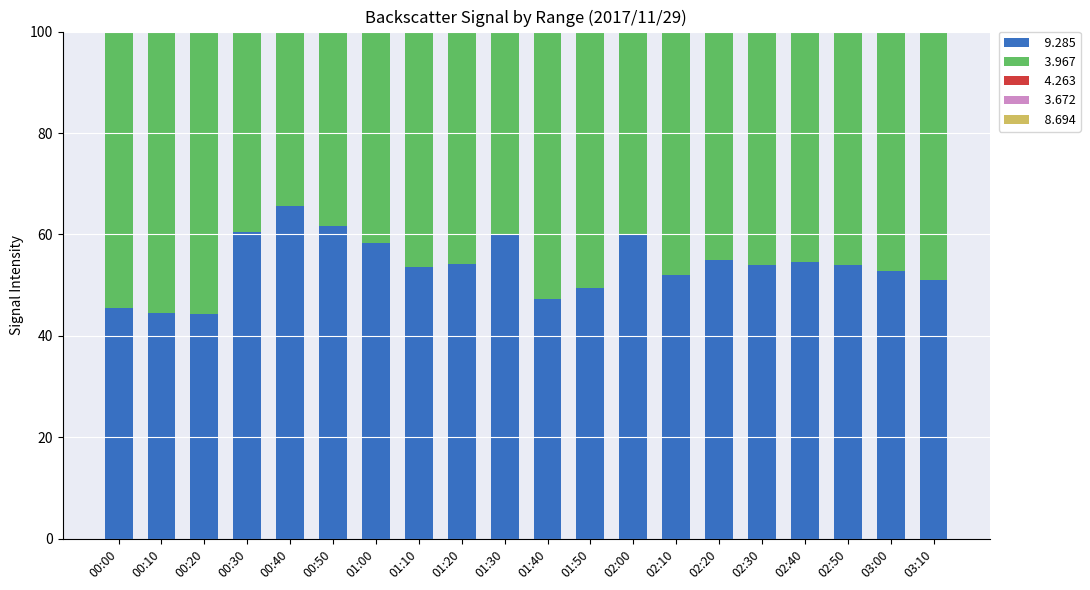

Reading right to left, list all the values displayed in this chart.

  9.285: 03:10=51.1	03:00=52.8	02:50=54.0	02:40=54.6	02:30=54.0	02:20=55.0	02:10=52.1	02:00=59.9	01:50=49.5	01:40=47.2	01:30=59.9	01:20=54.2	01:10=53.5	01:00=58.4	00:50=61.7	00:40=65.6	00:30=60.4	00:20=44.4	00:10=44.6	00:00=45.6
  3.967: 03:10=77.9	03:00=77.9	02:50=72.2	02:40=72.1	02:30=71.3	02:20=75.3	02:10=76.3	02:00=83.8	01:50=77.9	01:40=81.2	01:30=71.3	01:20=72.1	01:10=76.6	01:00=78.9	00:50=80.0	00:40=80.1	00:30=85.3	00:20=81.4	00:10=74.6	00:00=72.7
  4.263: 03:10=75.5	03:00=75.8	02:50=74.5	02:40=70.9	02:30=71.3	02:20=75.8	02:10=77.7	02:00=79.9	01:50=77.0	01:40=78.4	01:30=73.2	01:20=74.1	01:10=76.1	01:00=74.7	00:50=78.5	00:40=77.9	00:30=84.5	00:20=81.5	00:10=77.1	00:00=75.0
  3.672: 03:10=77.6	03:00=76.0	02:50=74.7	02:40=72.2	02:30=73.8	02:20=77.6	02:10=74.9	02:00=77.0	01:50=76.2	01:40=74.3	01:30=78.1	01:20=85.6	01:10=85.9	01:00=85.3	00:50=82.6	00:40=85.7	00:30=84.1	00:20=79.4	00:10=75.7	00:00=77.9
  8.694: 03:10=62.3	03:00=58.0	02:50=55.9	02:40=56.7	02:30=57.8	02:20=58.9	02:10=55.7	02:00=59.0	01:50=62.3	01:40=64.1	01:30=60.6	01:20=61.8	01:10=56.6	01:00=64.0	00:50=64.7	00:40=63.7	00:30=60.6	00:20=57.2	00:10=53.9	00:00=56.1